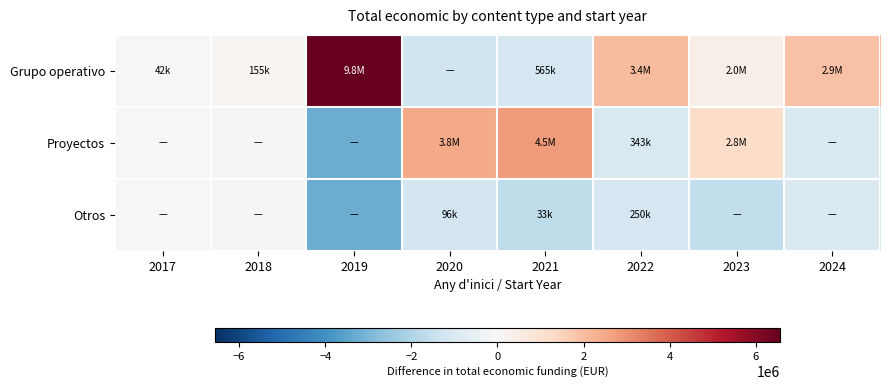

List the series in order of their peak value, lowest first.

Otros, Proyectos, Grupo operativo